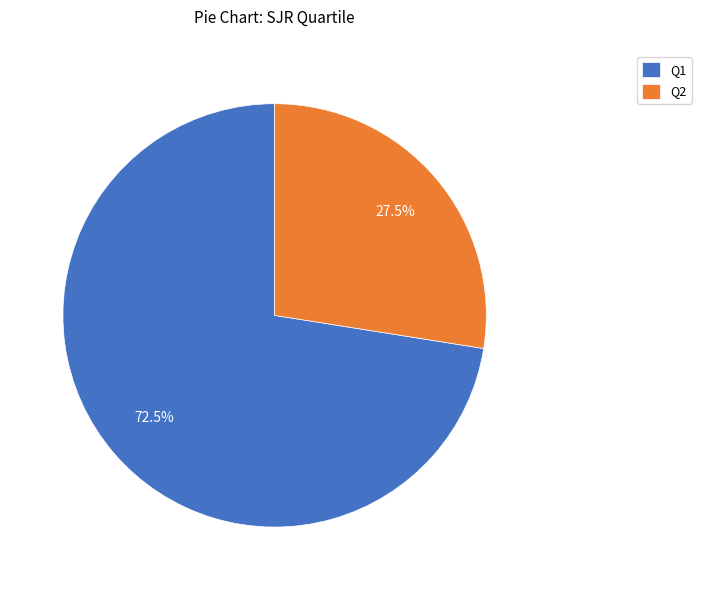

Between Q2 and Q1, which is larger?

Q1